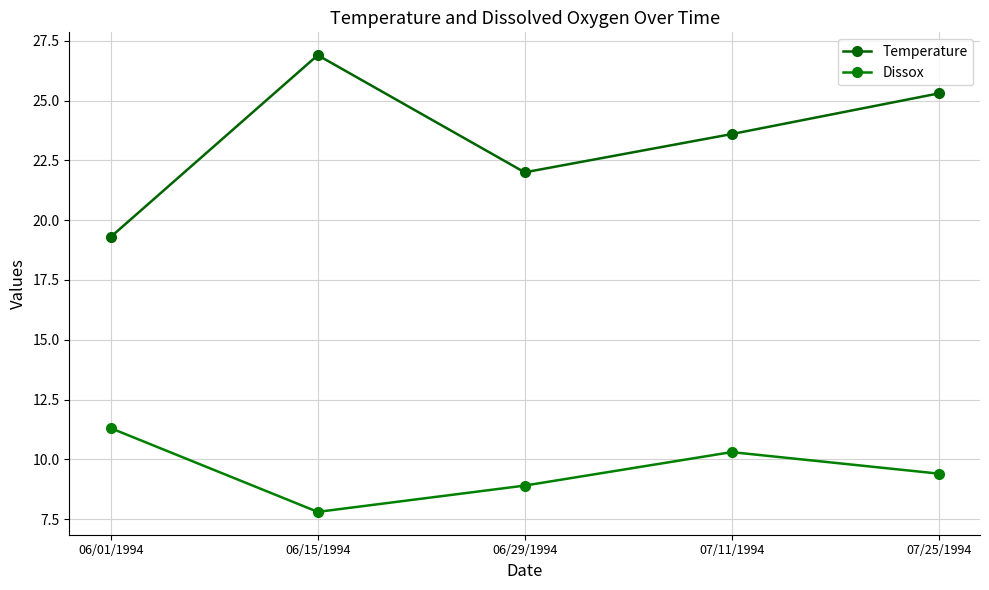

Is the value of Dissox at 06/15/1994 greater than the value of Temperature at 07/11/1994?

No